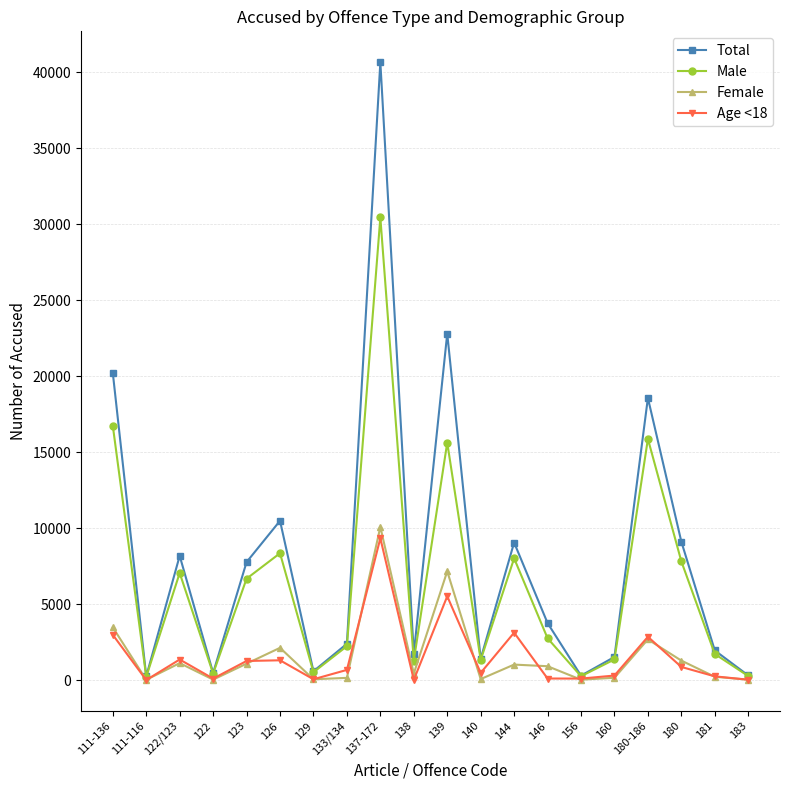

What are all the series names shown in the legend?

Total, Male, Female, Age <18